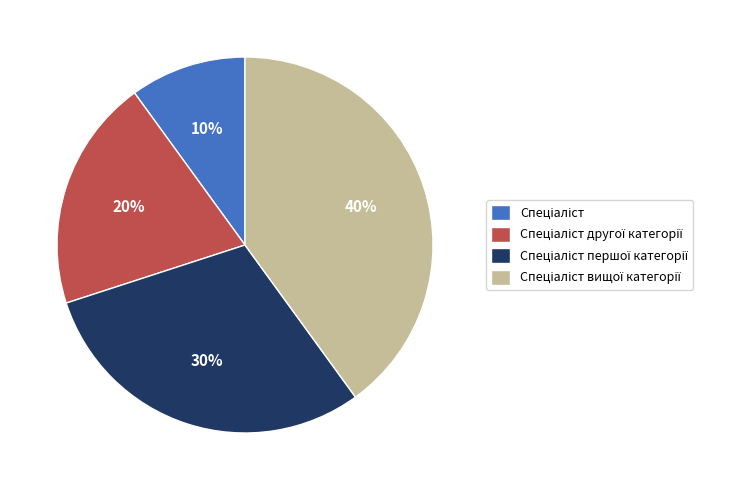

To the nearest percent, what is the average slice percentage?

25%